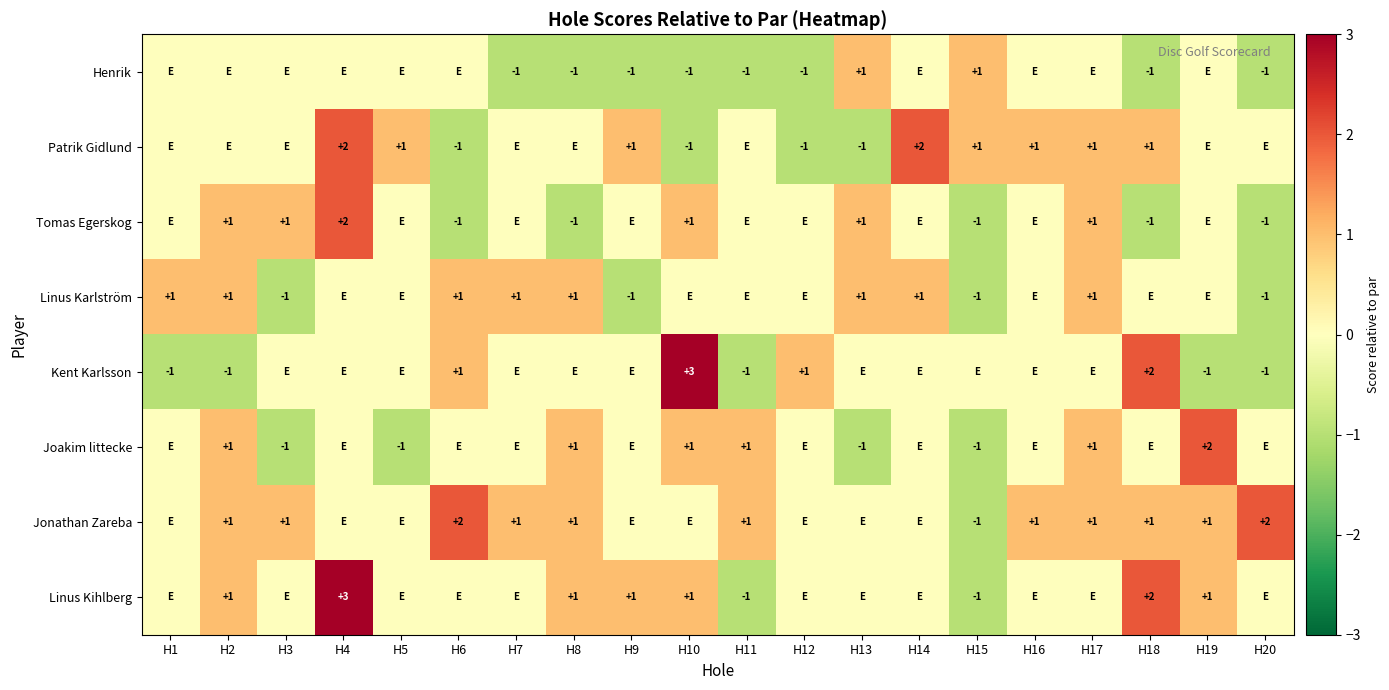

Which label corresponds to the smallest value in the chart?

H7